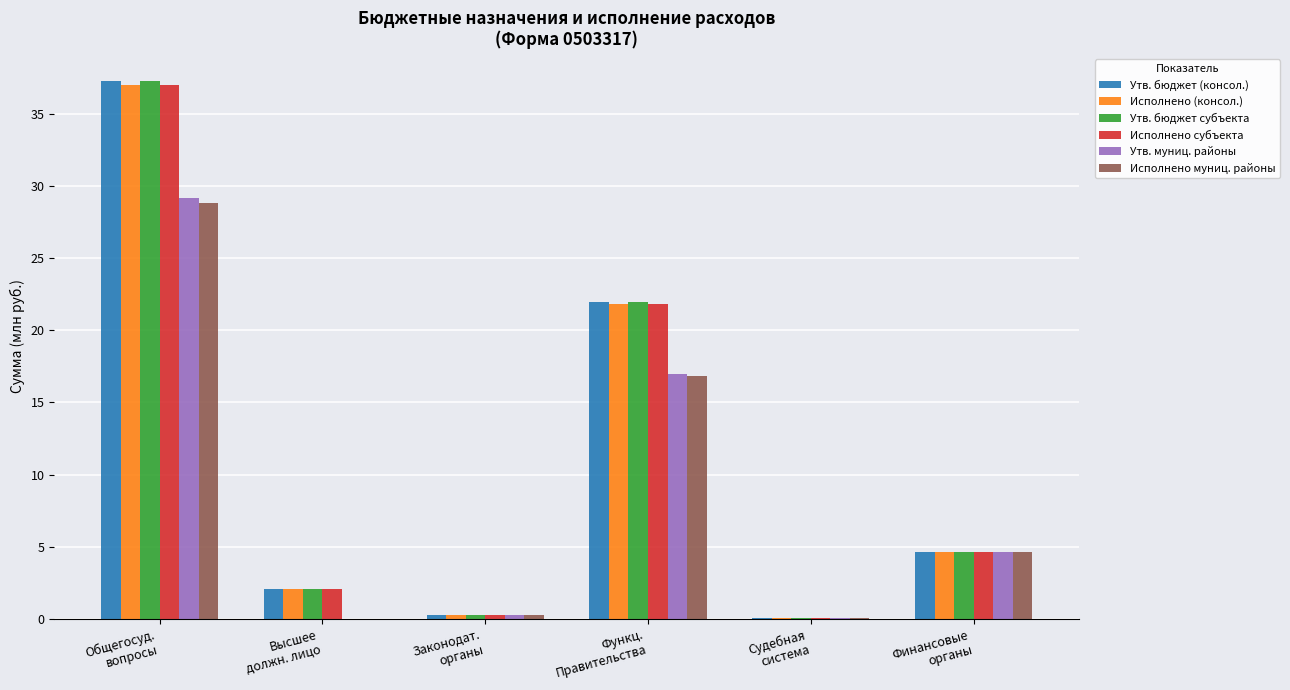

How many values in the Утв. бюджет (консол.) series exceed 4?

3